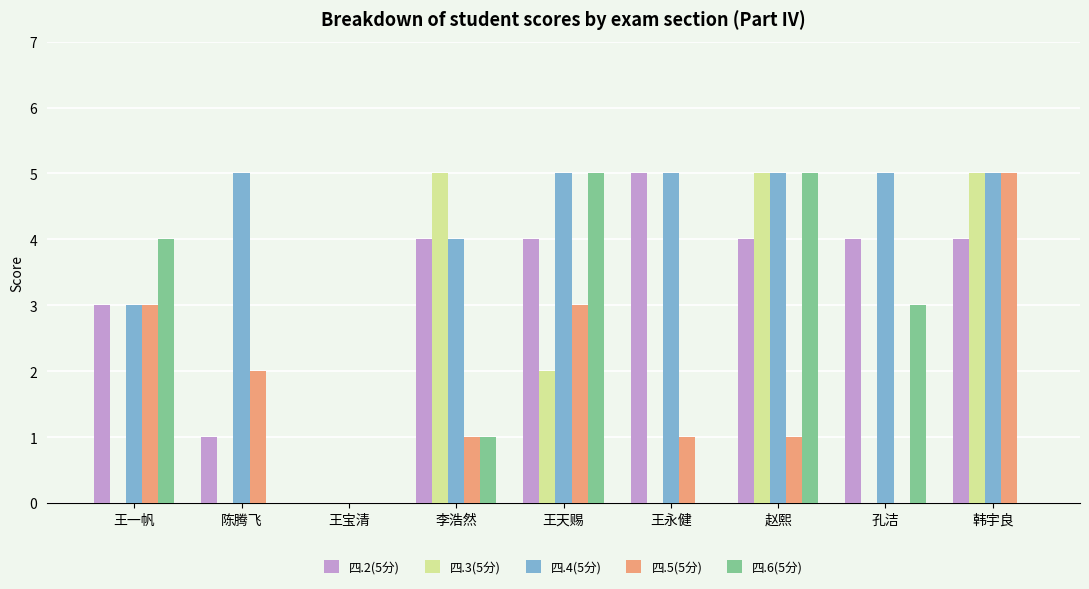

The 四.4(5分) series shows 6 at 李浩然. True or false?

False